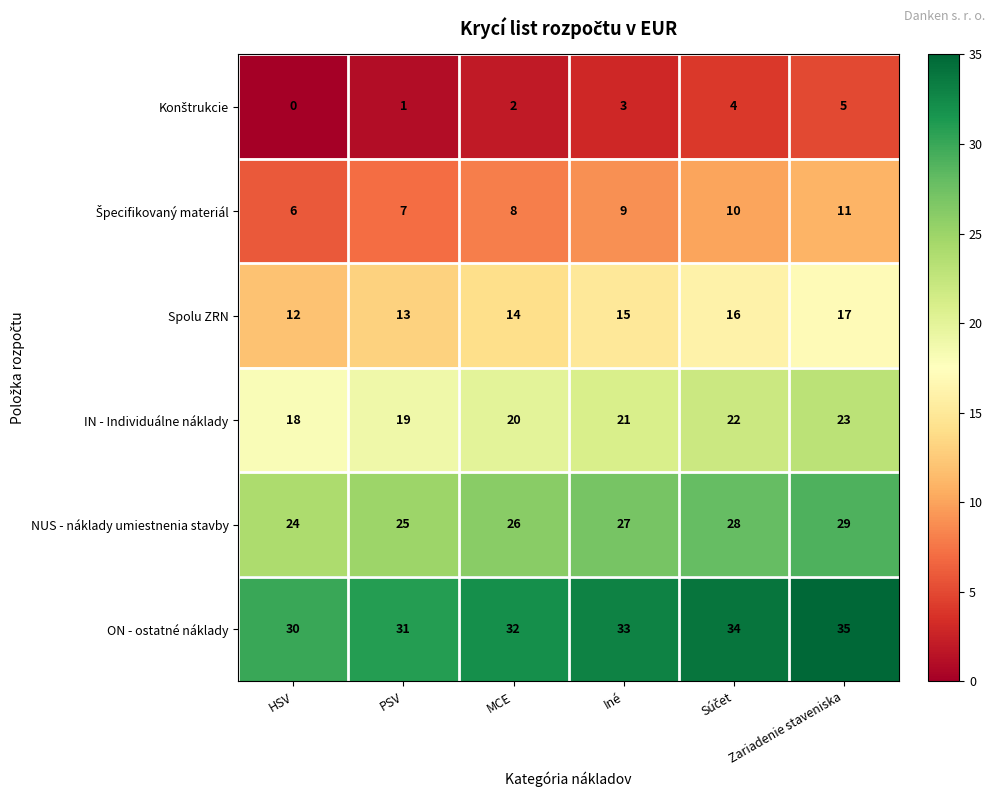

How many distinct data groups are displayed?

6